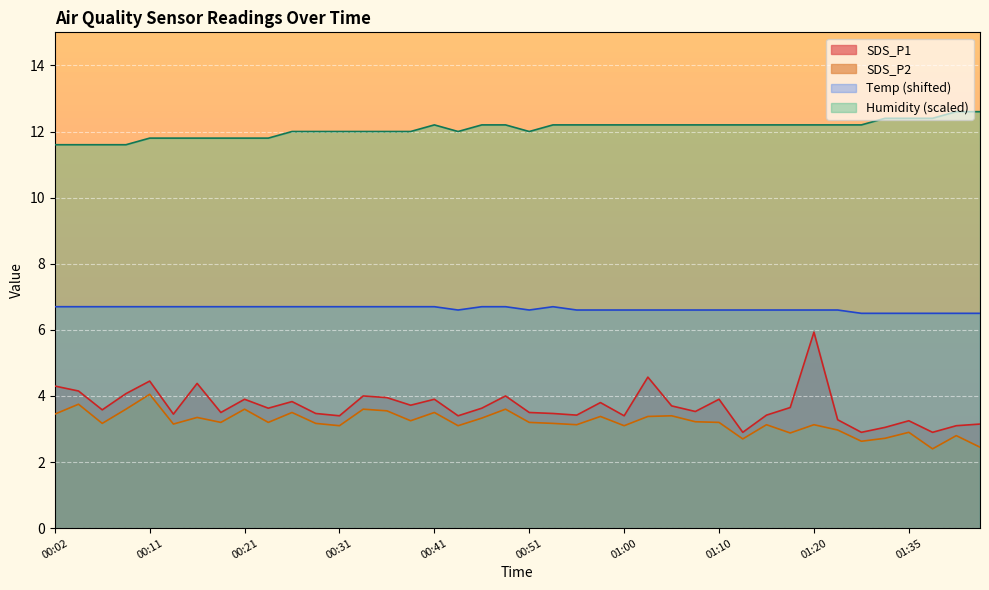

True or false: SDS_P2 and SDS_P1 cross at least once.

False